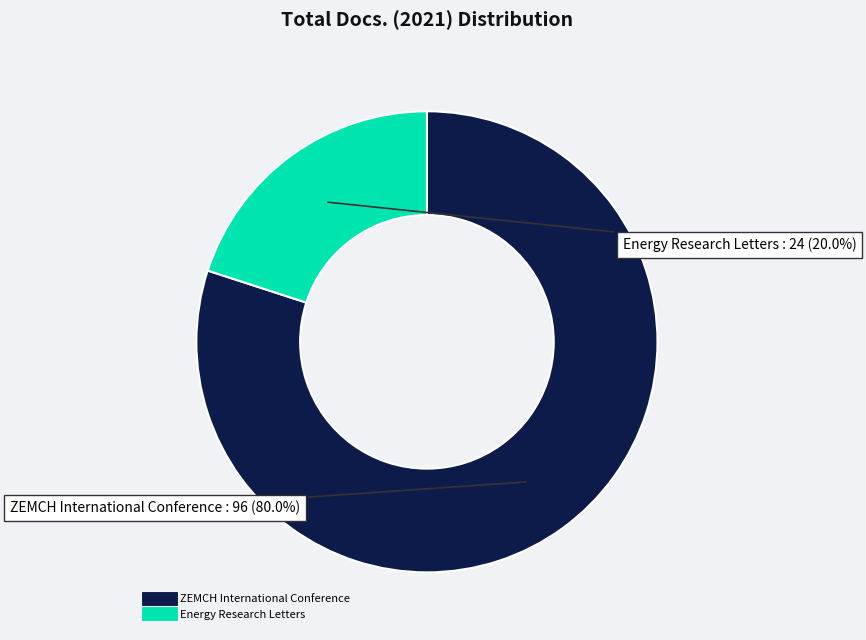

Which has a higher value, Energy Research Letters or ZEMCH International Conference?

ZEMCH International Conference